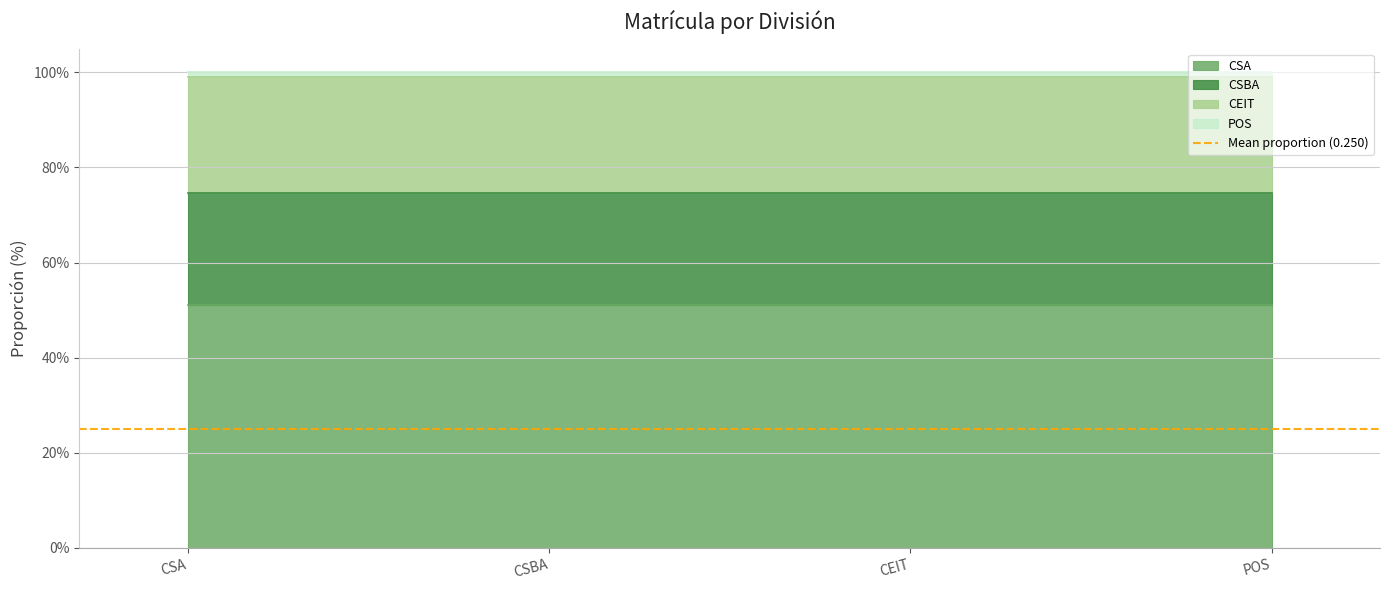

How many data points does each series have?

4